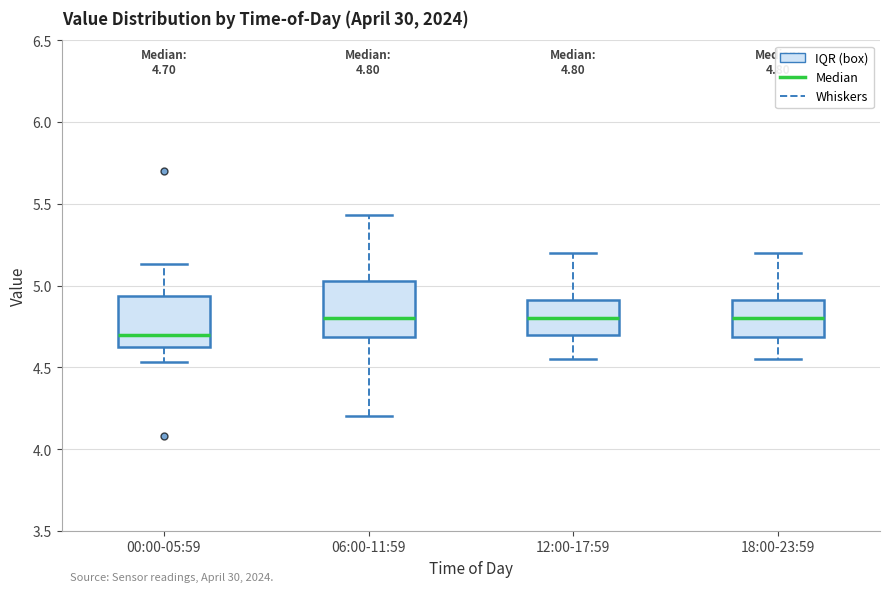

Which box has the lowest median line?

00:00-05:59